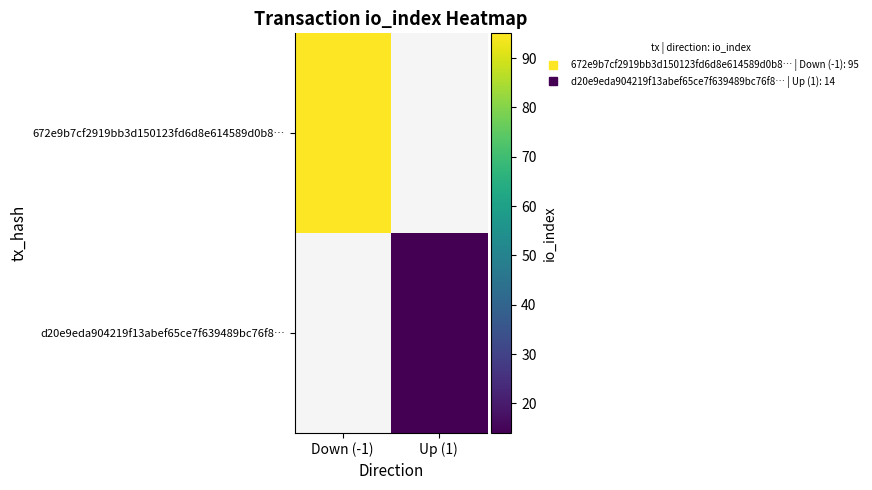

At how many categories does at least one series exceed 56?

1